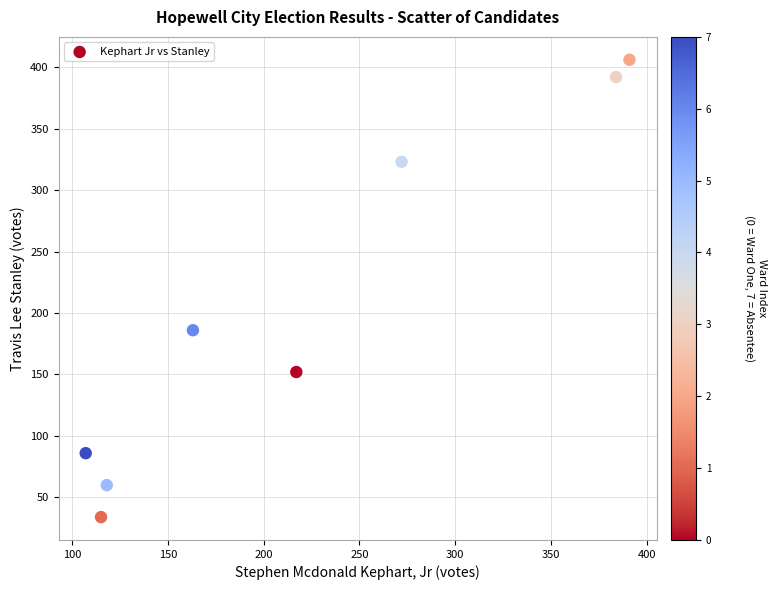

What Y value in the scatter plot is closest to 220?

186